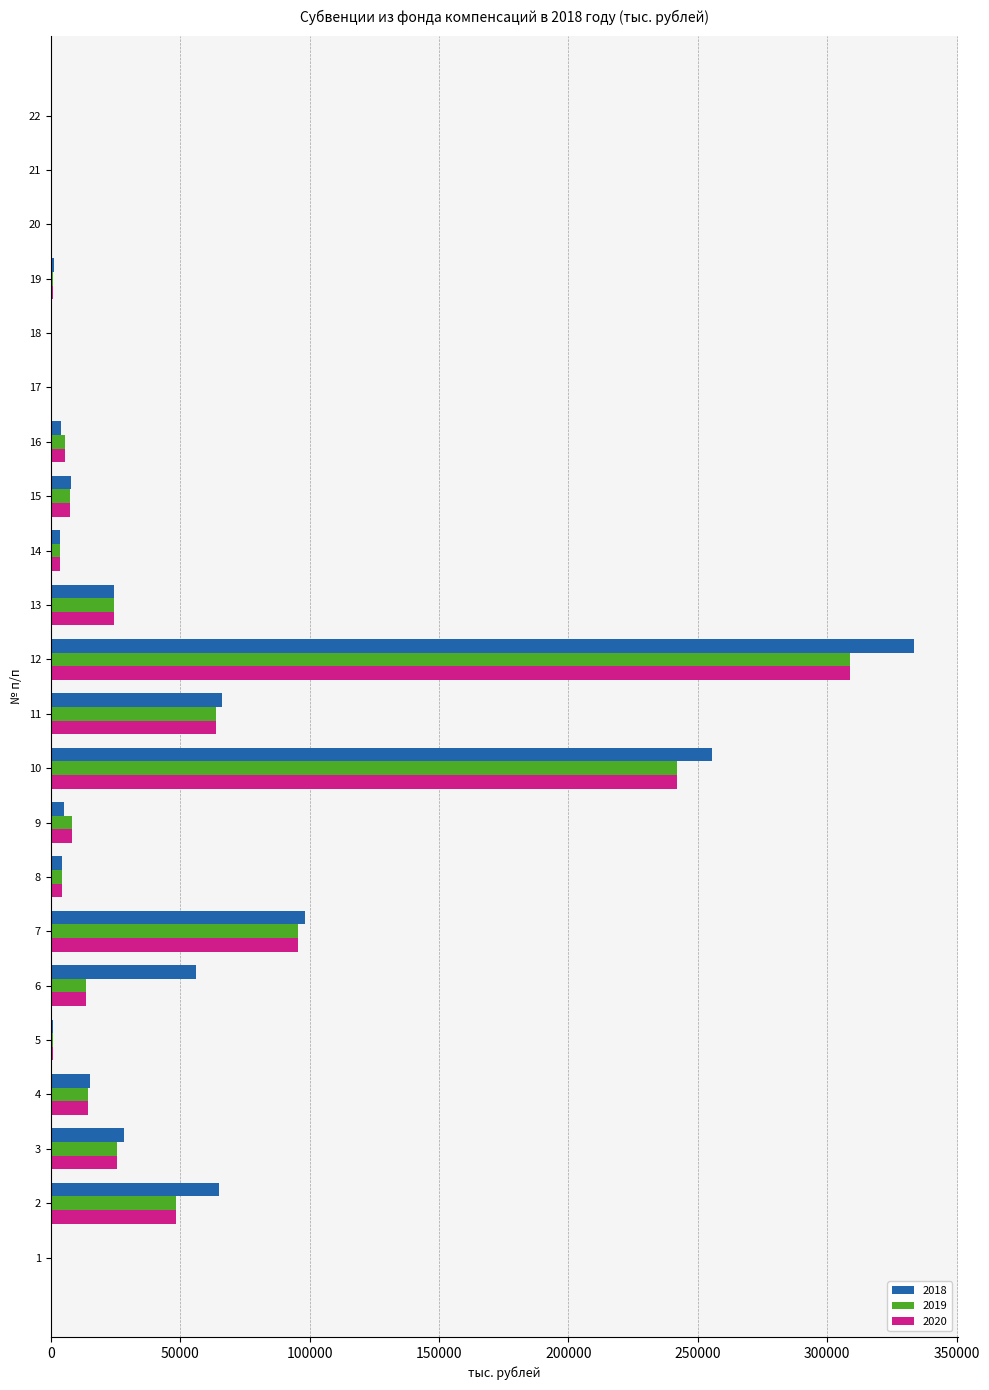

What is the average value of the 2019 series?

39468.6